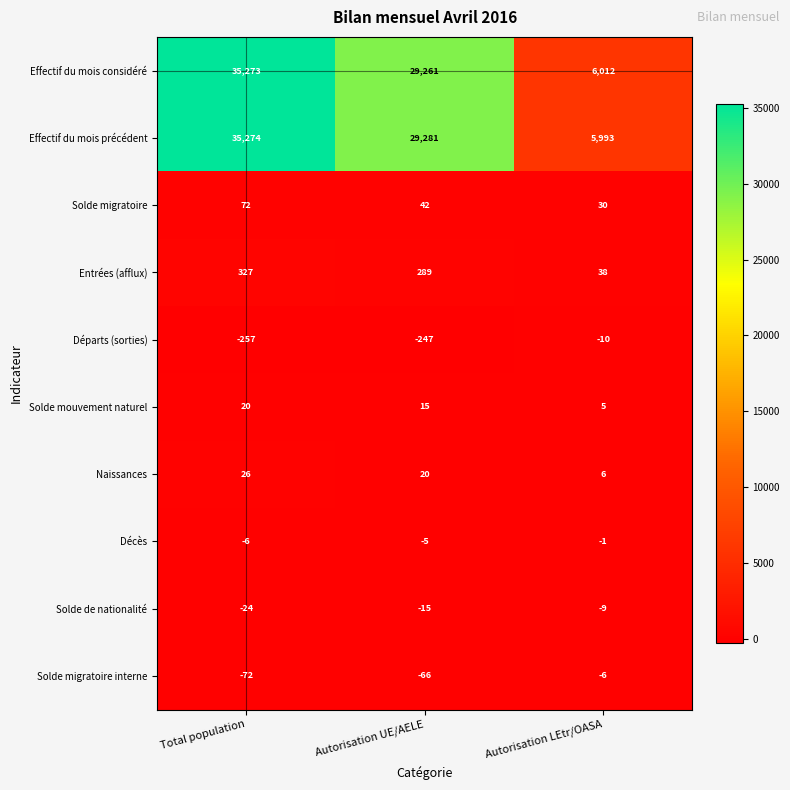

The Naissances series shows 20 at Autorisation UE/AELE. True or false?

True